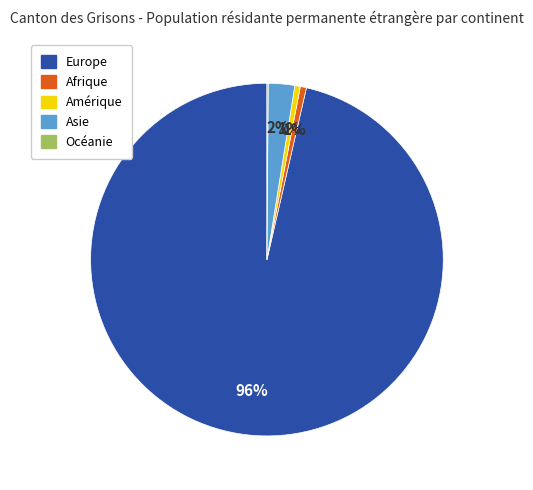

To the nearest percent, what is the difference between the largest and smallest slice percentages?

96%